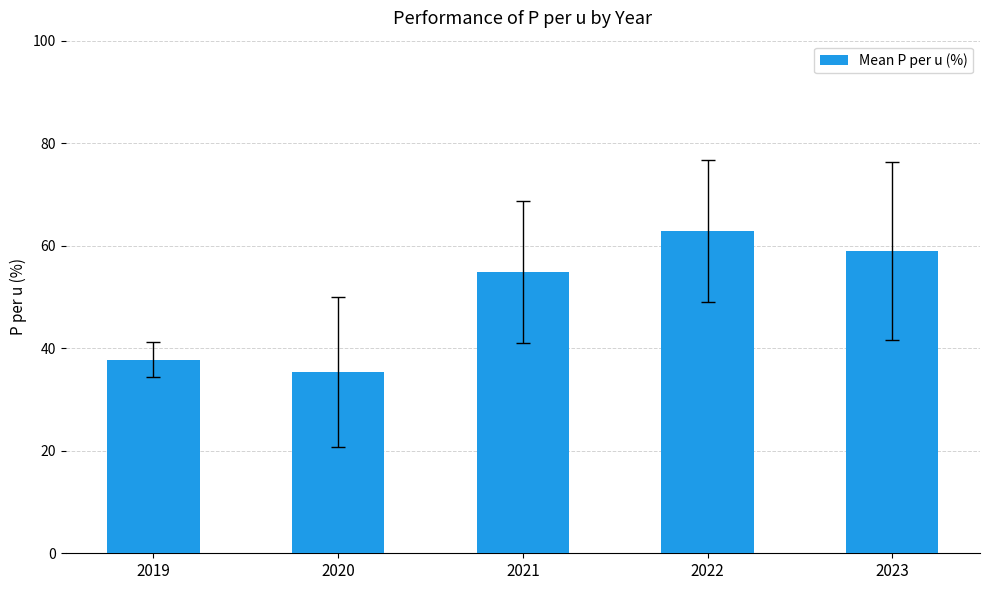

Reading left to right, extract all data points from this chart.

2019=37.8	2020=35.4	2021=54.9	2022=62.9	2023=59.0